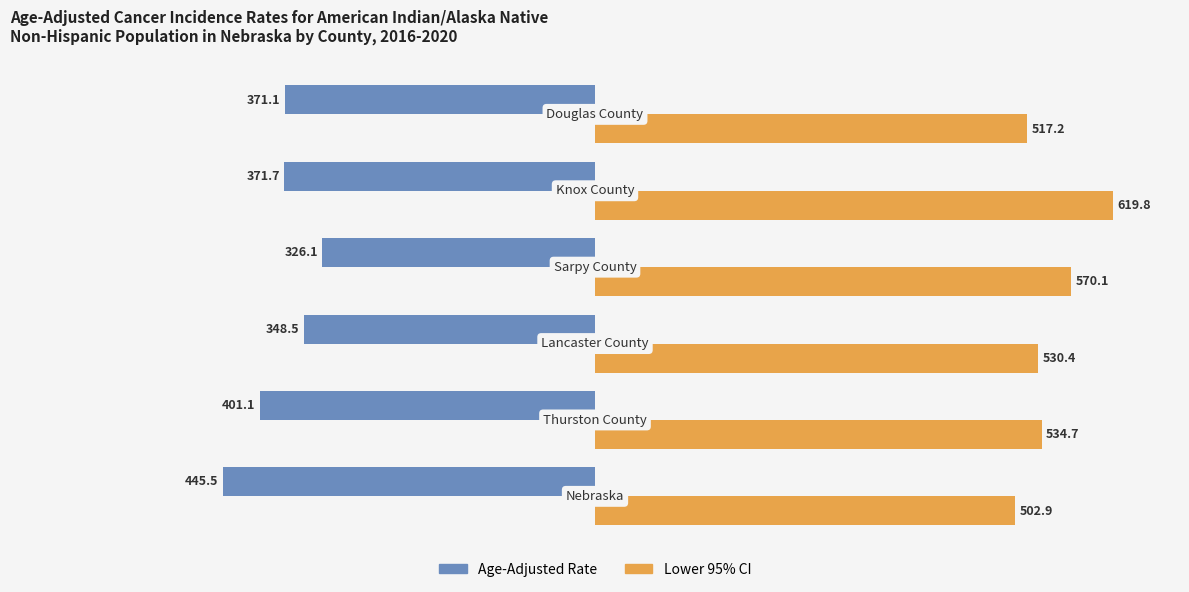

What is the difference between the maximum and second lowest values in the Lower 95% CI series?

102.6